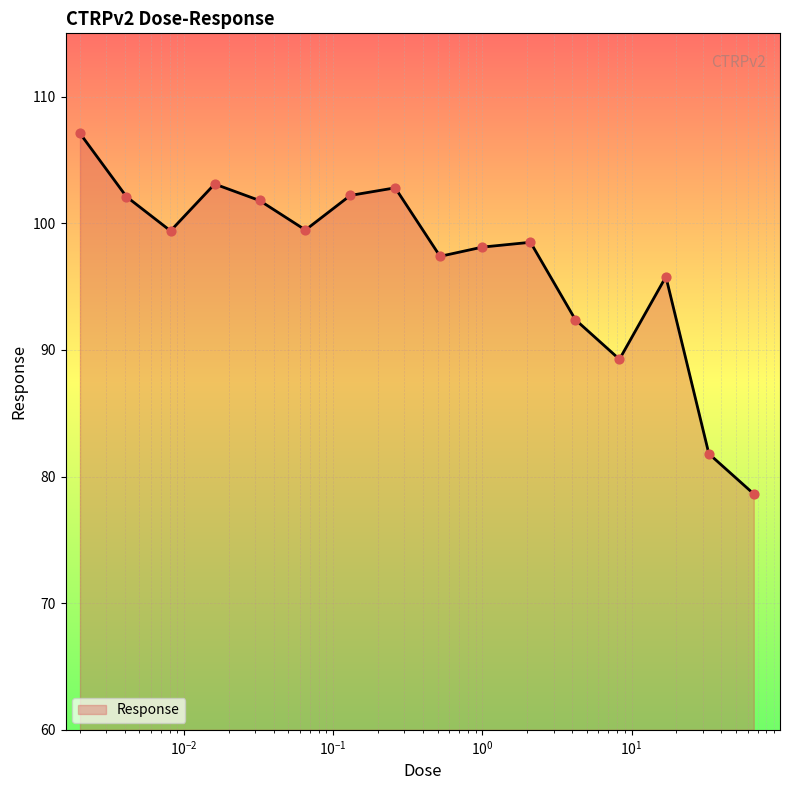

What is the minimum value shown in the chart?

78.6